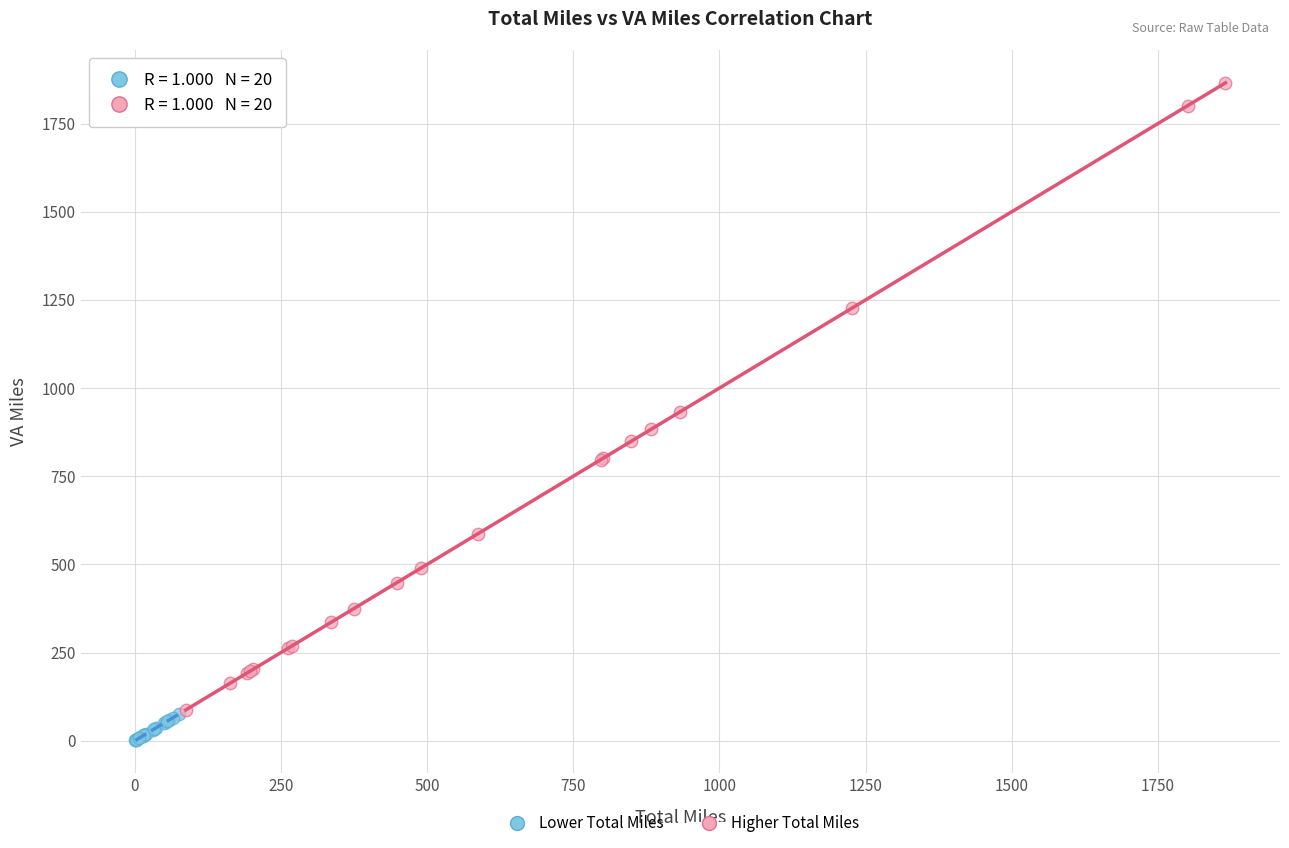

Which series has the largest Y range (max minus min)?

Higher Total Miles